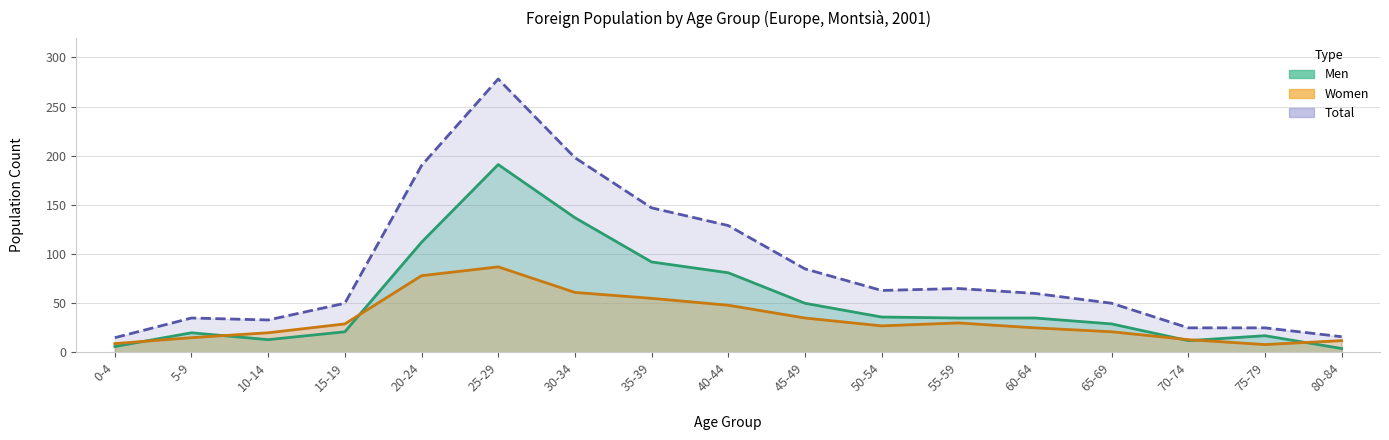

What is the value of the Total point at the 11th from the left?

63